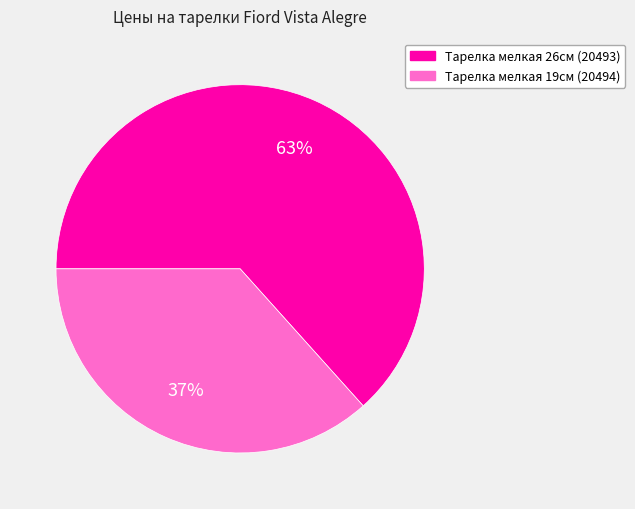

What is the ratio of the value at Тарелка мелкая 19см (20494) to the value at Тарелка мелкая 26см (20493)?

0.6